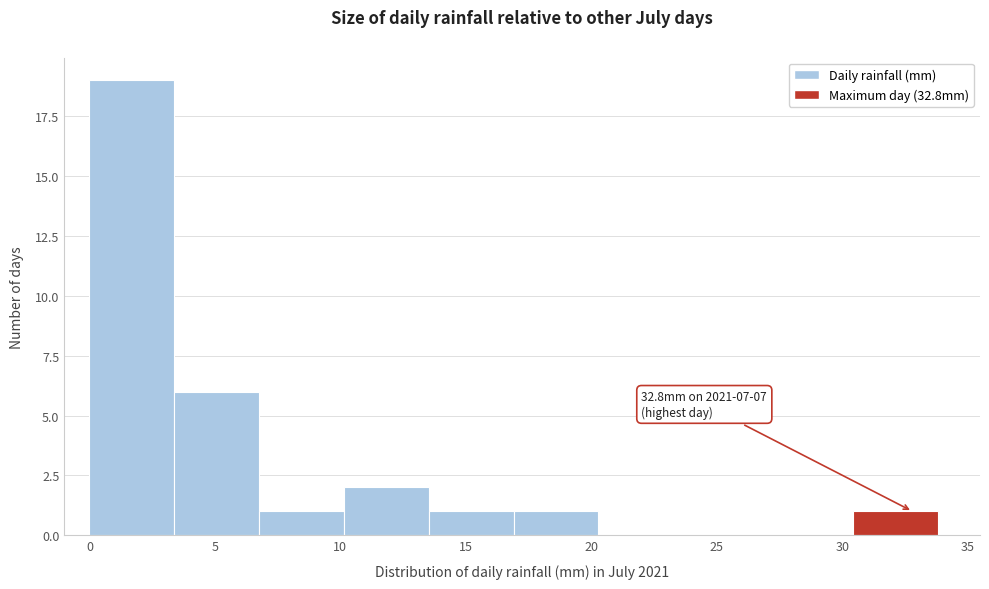

Over which range of the x-axis is the bar tallest?

0.0 to 3.5